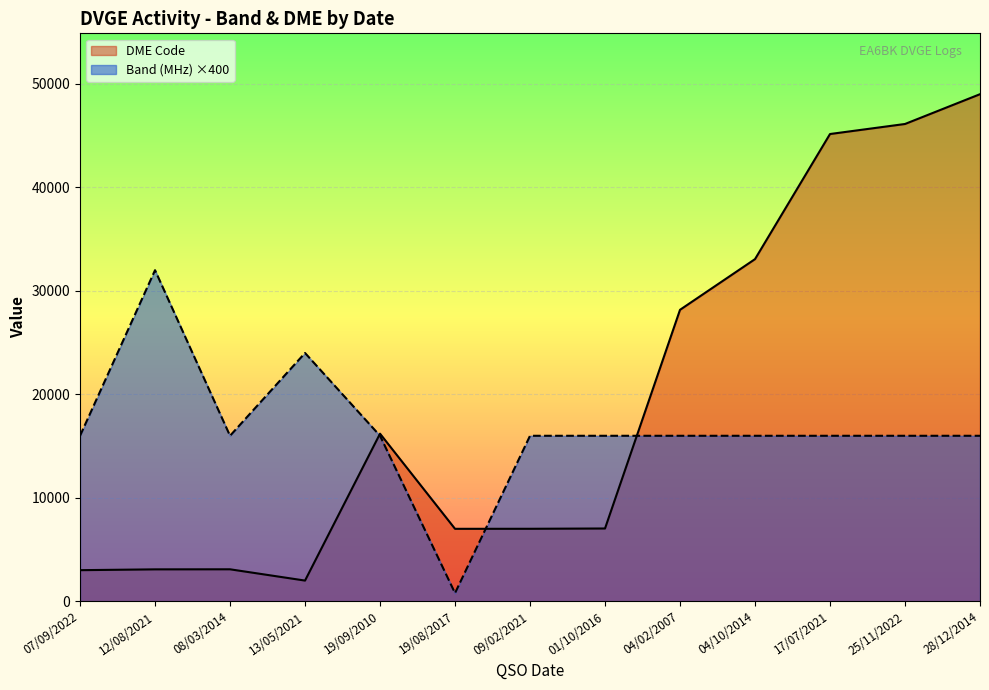

What is the highest value of the Band (MHz) ×400 series?

32000